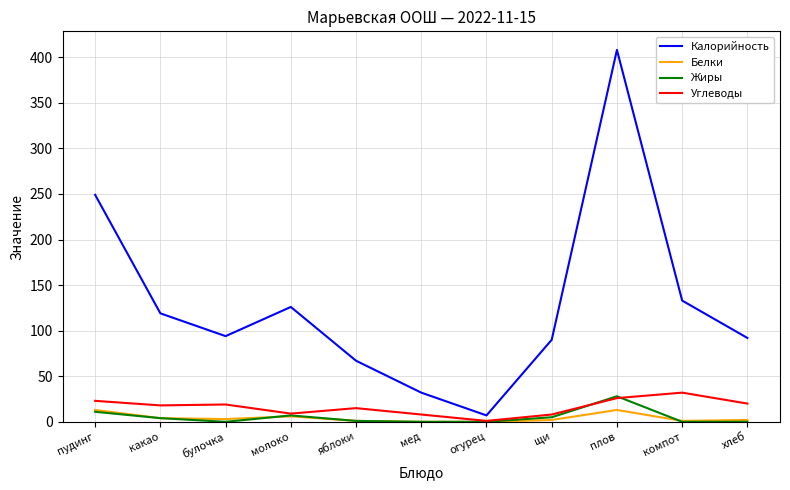

What is the sum of all Углеводы values?

179